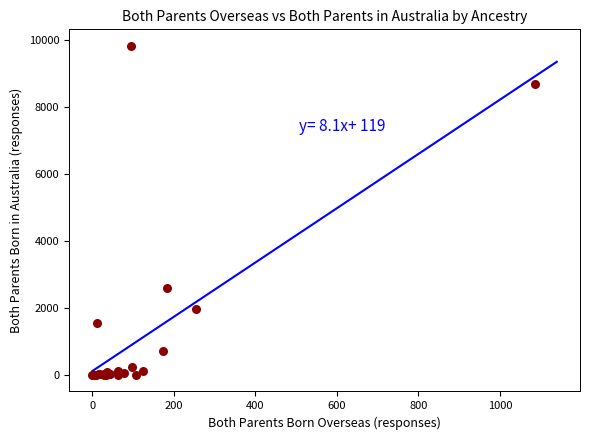

What Y value in the scatter plot is closest to 4911?

2595